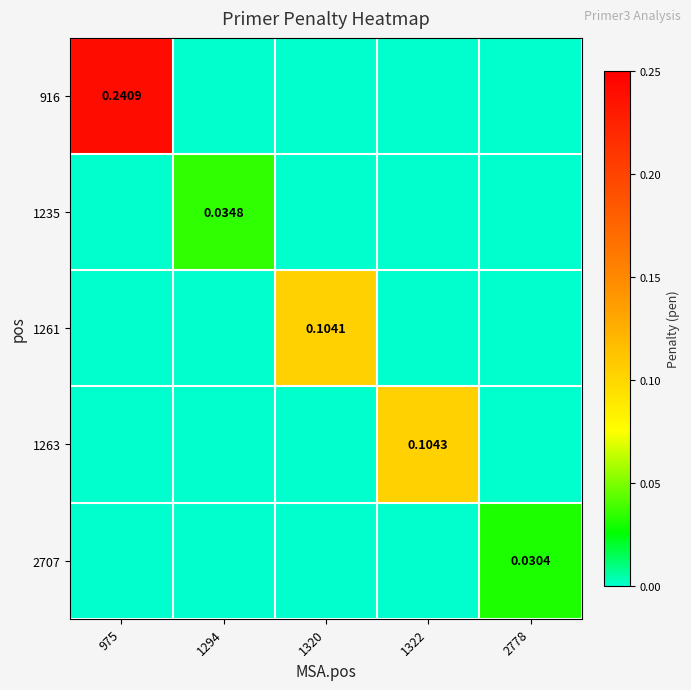

Is it true that 2707 equals 0.0 at 2778?

True